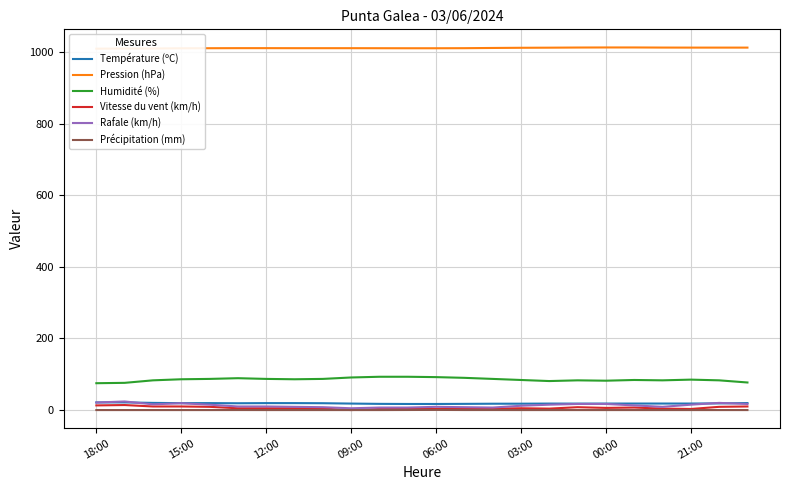

True or false: Vitesse du vent (km/h) and Humidité (%) cross at least once.

False